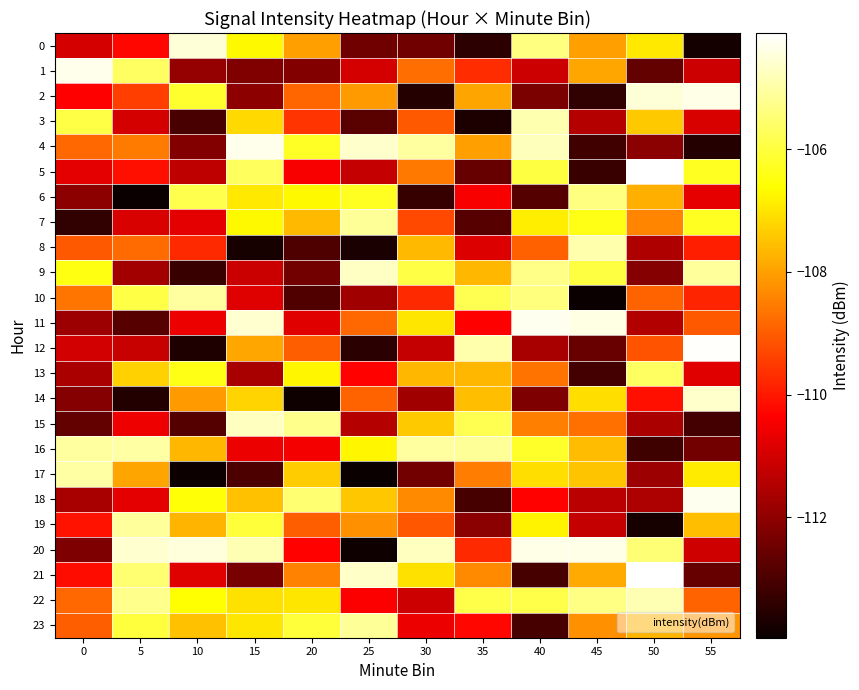

Which has a higher value, 25 or 55?

25